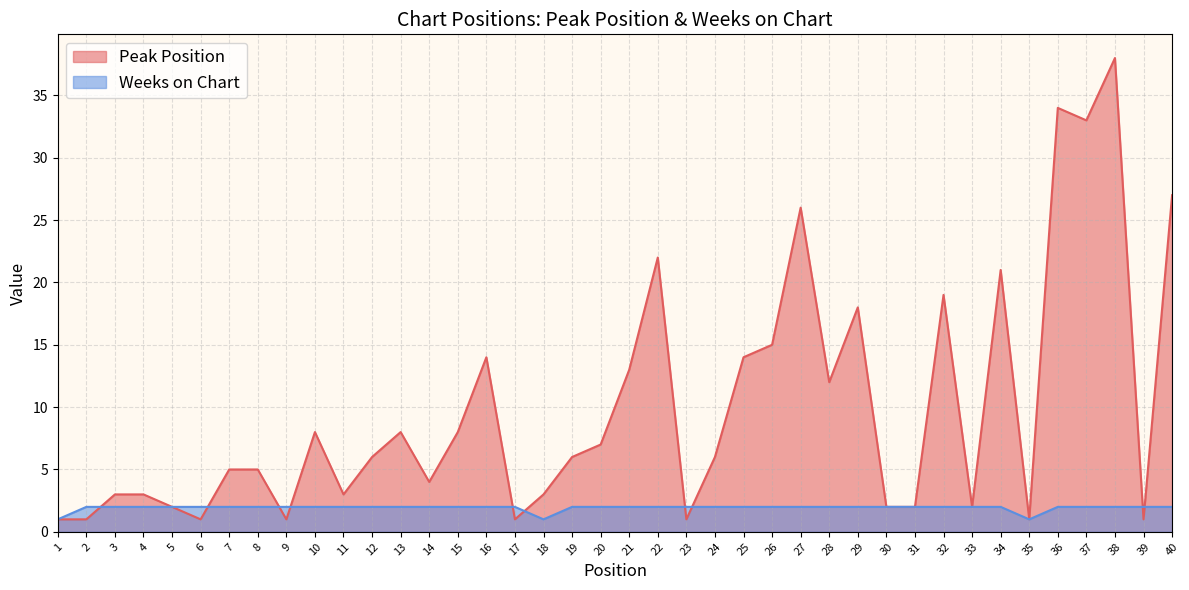

Rank the series at 27 from lowest to highest value.

Weeks on Chart, Peak Position